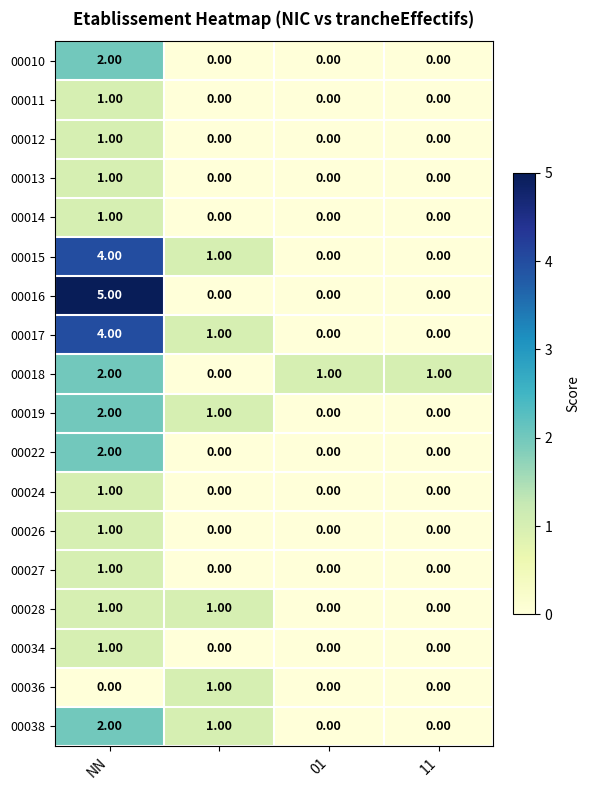

At how many categories does at least one series exceed 0?

4